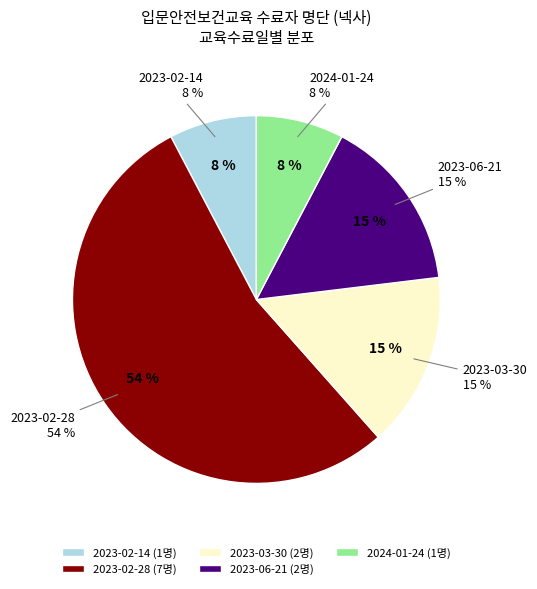

Which slice represents more than half of the pie?

2023-02-28